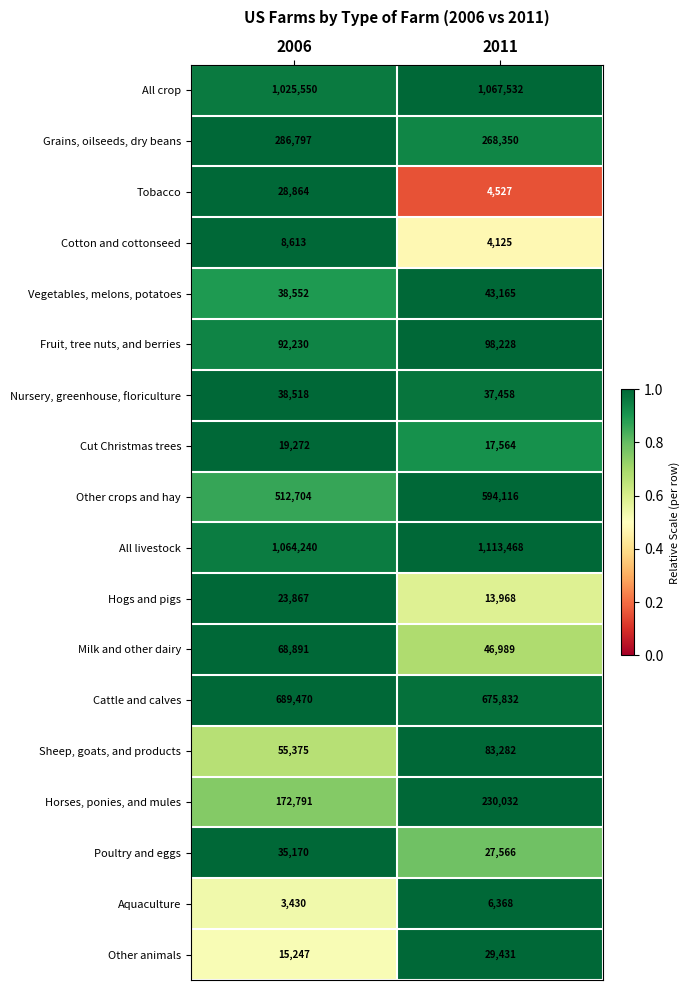

True or false: Cut Christmas trees has a value of 17564 at 2011.

True